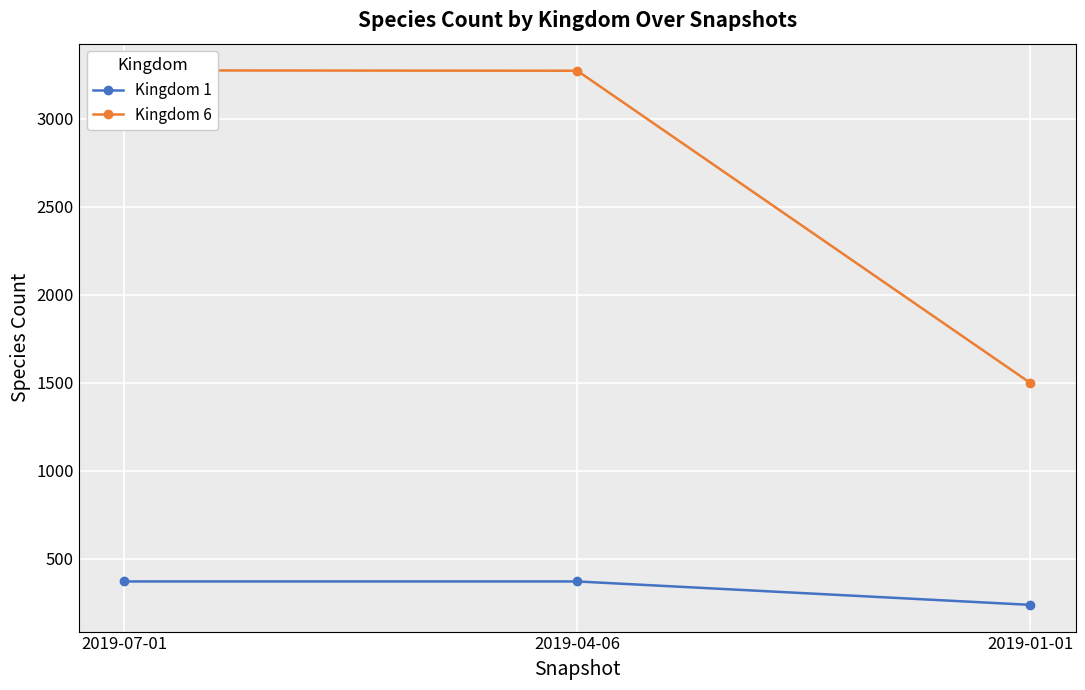

Reading right to left, transcribe all the data shown in this chart.

Kingdom 1: 239	372	372
Kingdom 6: 1500	3274	3276